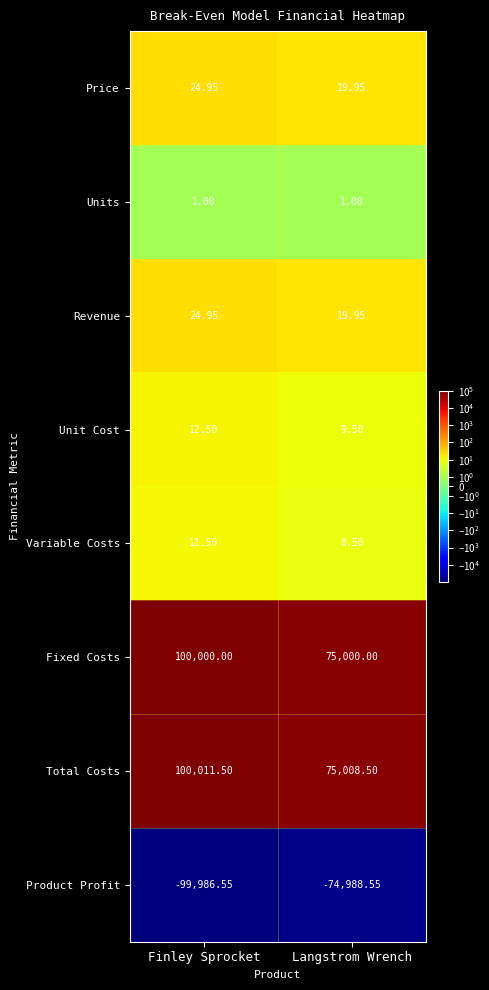

Rank the categories by Revenue value from highest to lowest.

Finley Sprocket, Langstrom Wrench